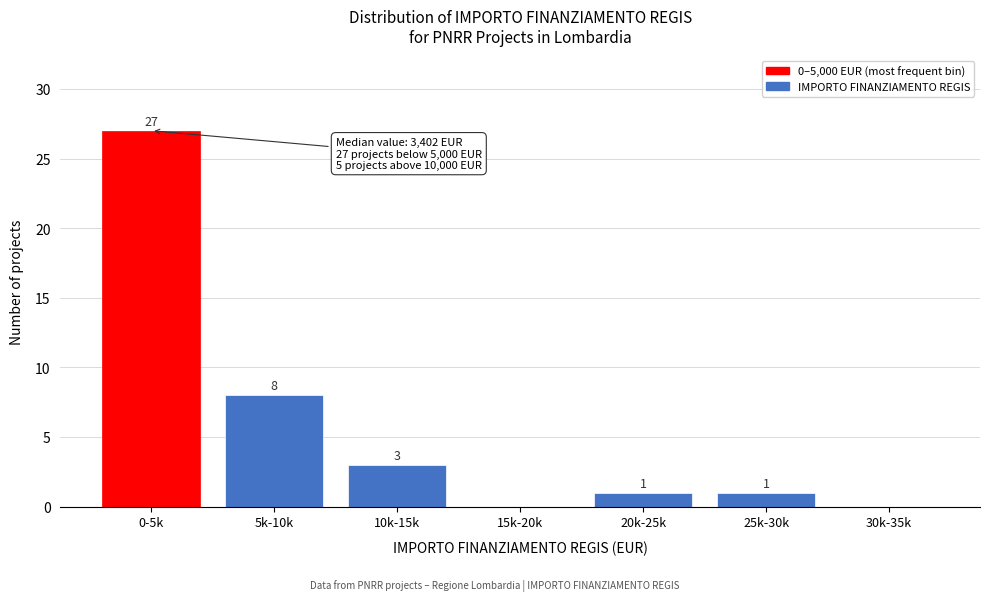

Reading left to right, what are all the values shown in this chart?

0-5k=27	5k-10k=8	10k-15k=3	15k-20k=0	20k-25k=1	25k-30k=1	30k-35k=0